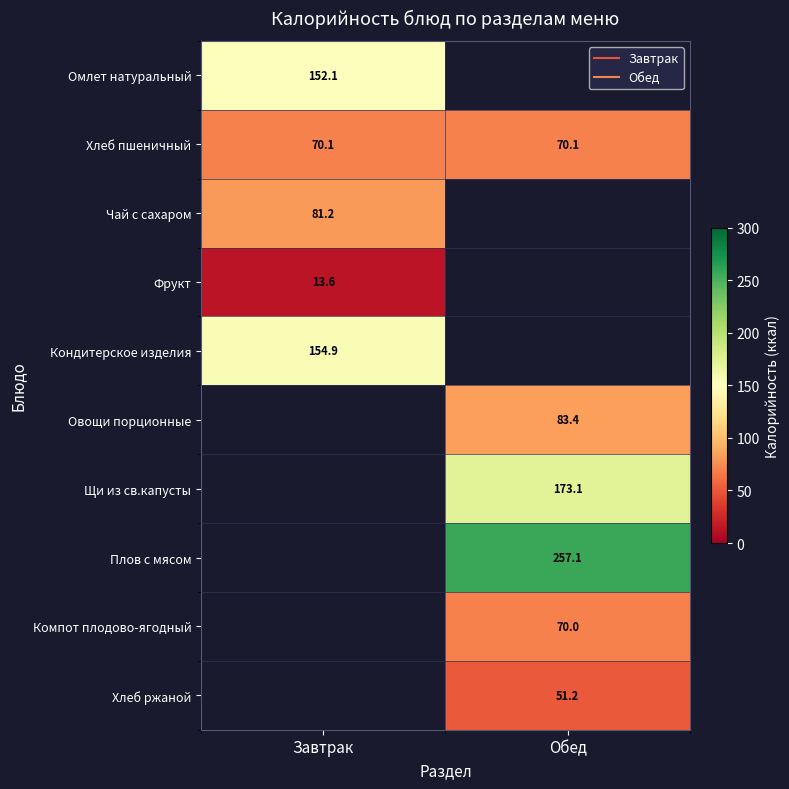

At which category is the sum across all series the highest?

Обед